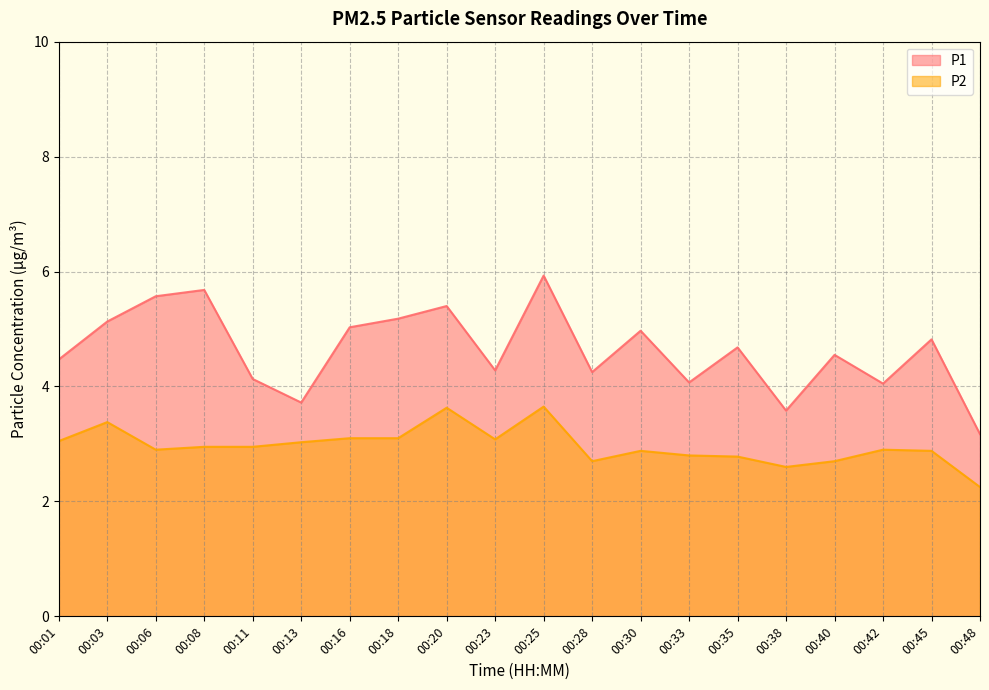

Which category has the highest value in the P1 series?

00:25